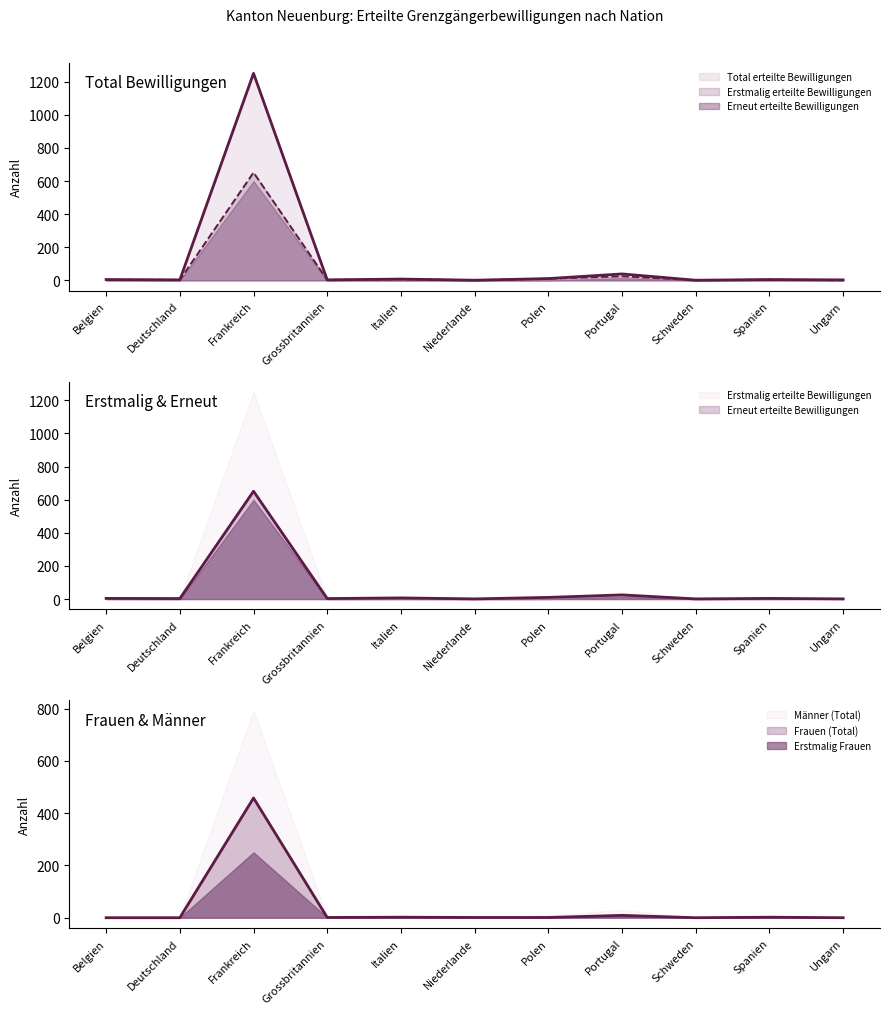

What is the total value across all series at Grossbritannien?

10